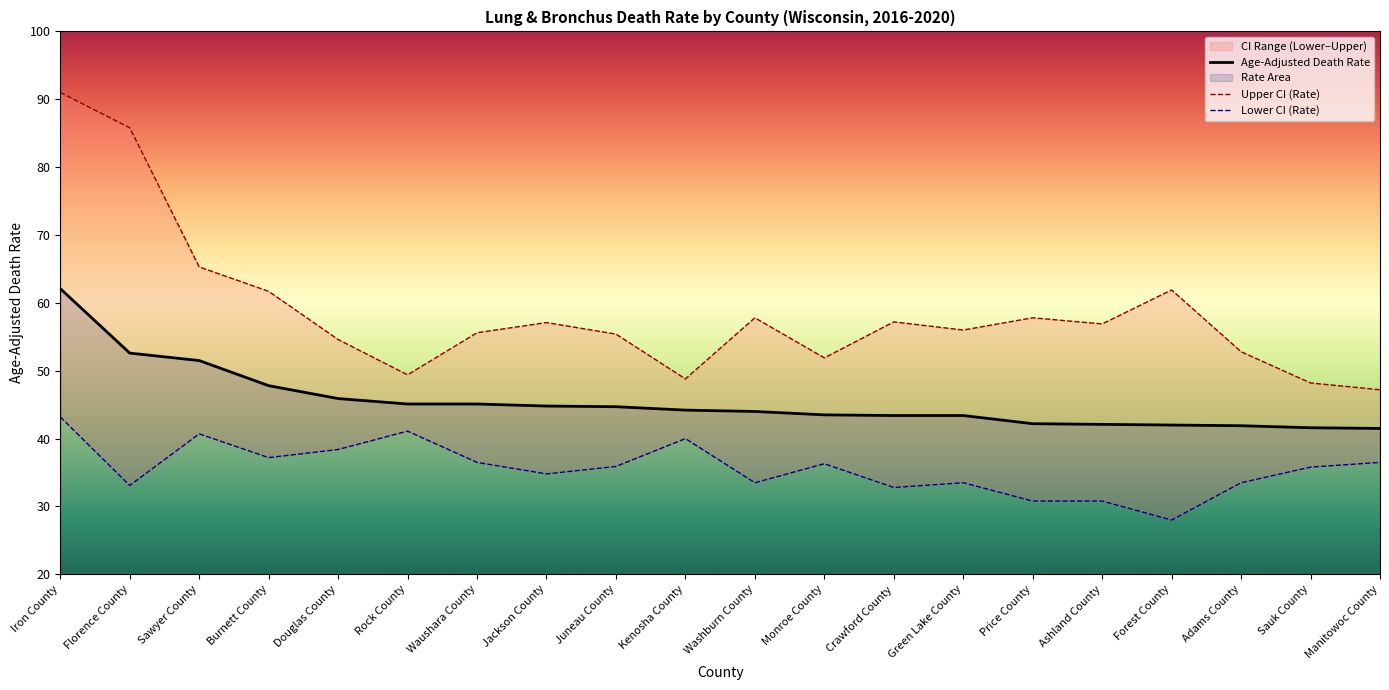

What is the difference between the second highest and minimum values in the Lower CI (Rate) series?

13.1